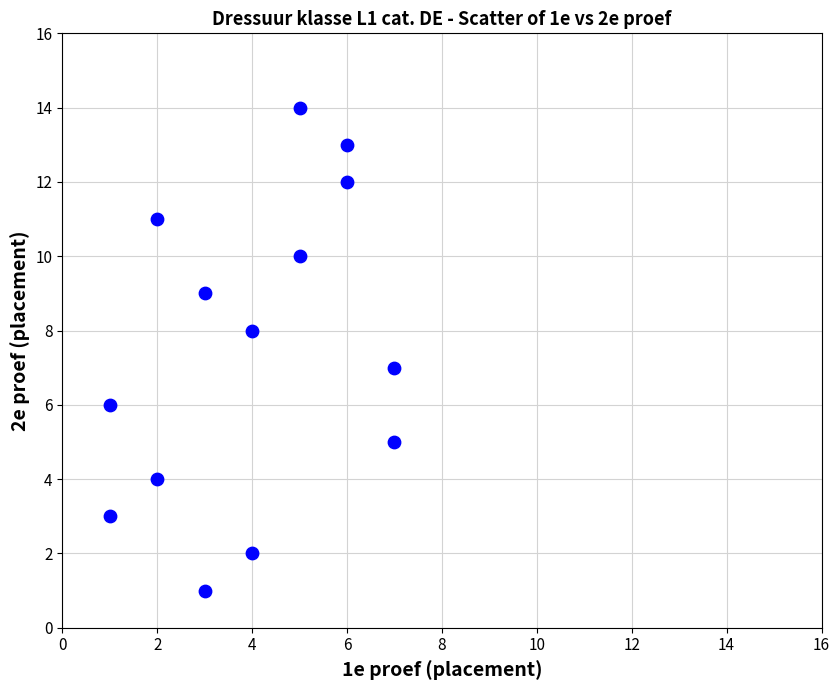

What is the range of Y values (max minus min)?

13